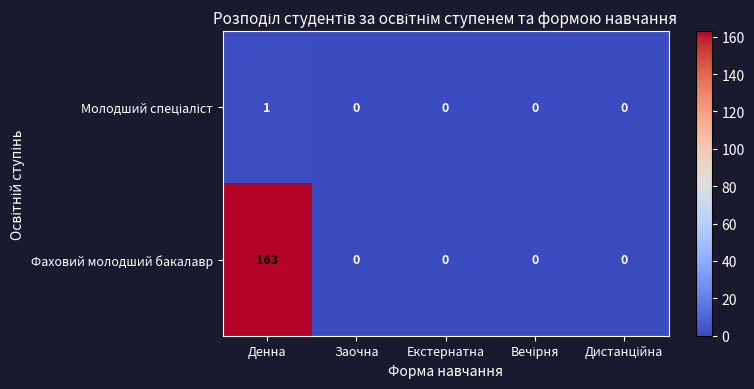

At which category does the chart reach its peak across all series?

Денна